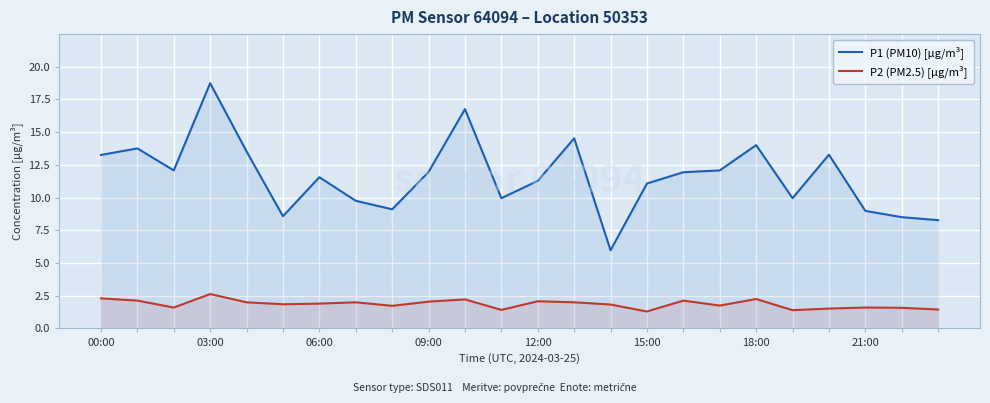

What position from the right is 21:00?

17